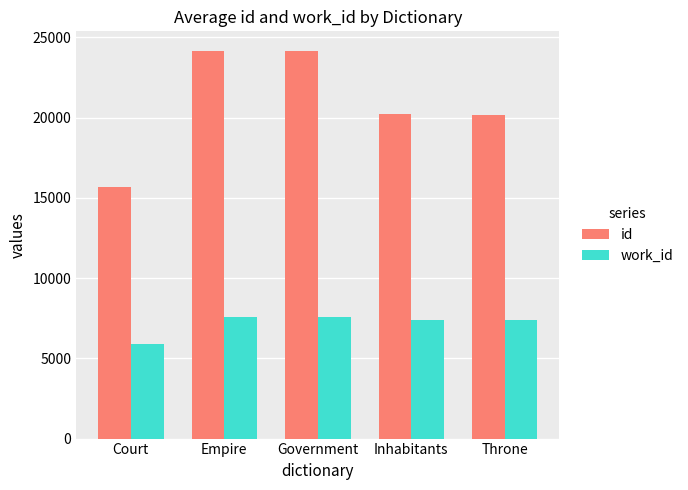

How many categories are shown in the chart?

5